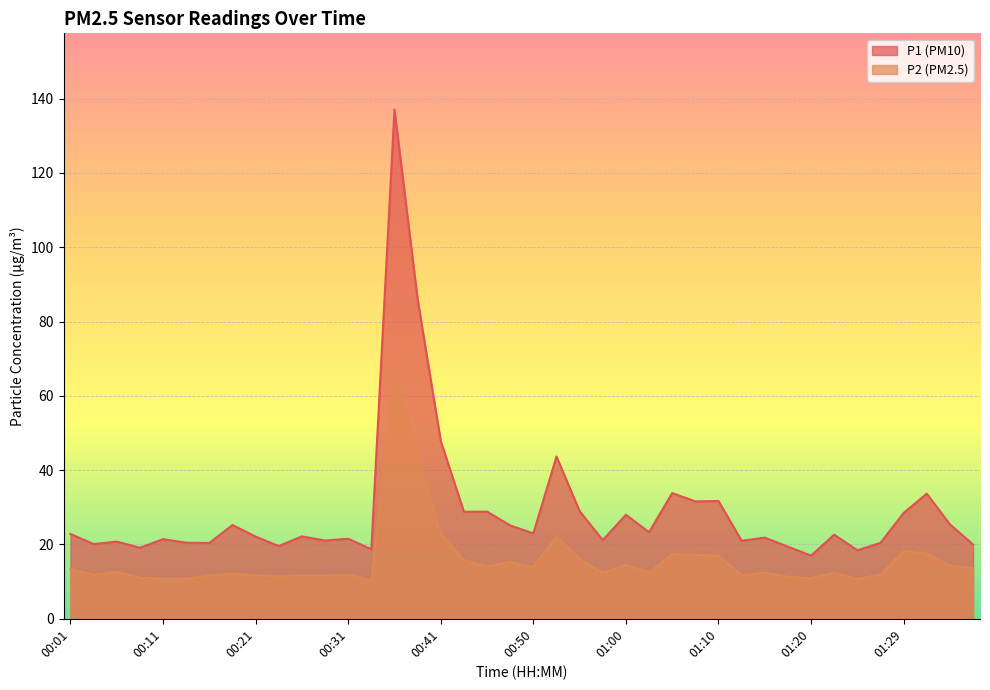

What position from the left is 00:23?

10